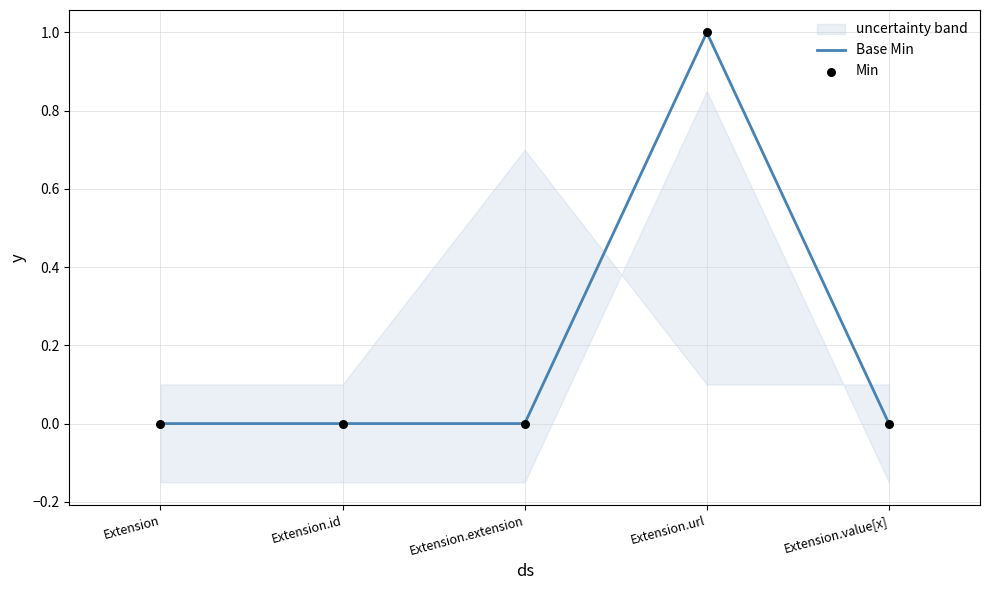

Is the value of Min at Extension.url greater than the value of Base Min at Extension?

Yes